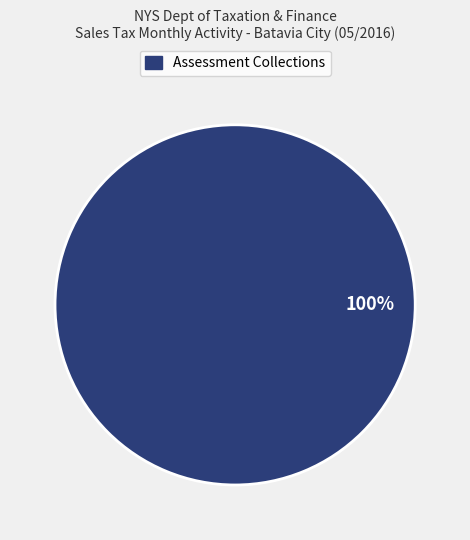

Is there a majority slice in this chart?

Yes